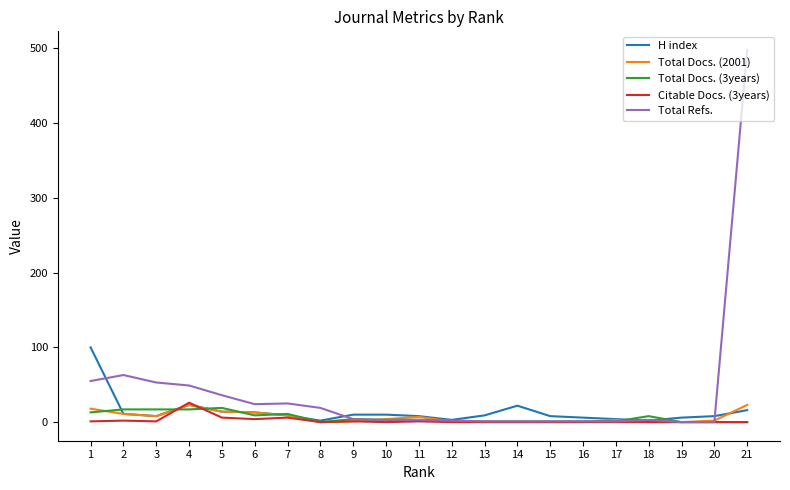

Where is the first local maximum for Total Docs. (2001)?

4